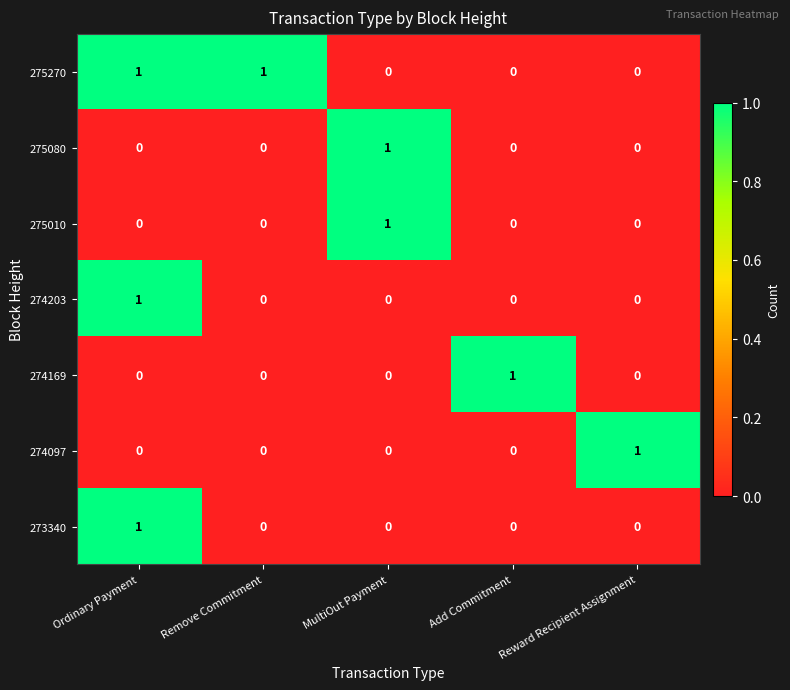

The 274097 series shows 2 at Reward Recipient Assignment. True or false?

False